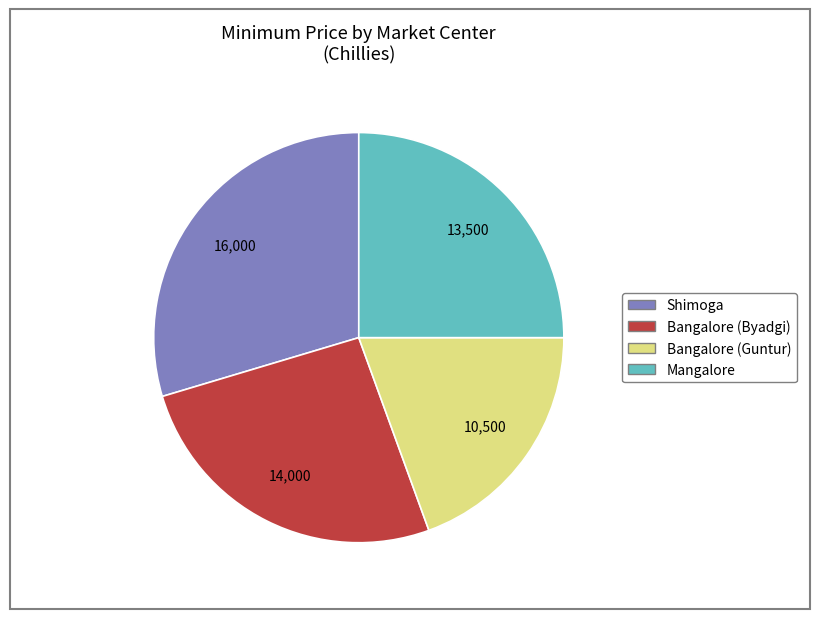

Is it true that Mangalore is 31% of the pie?

False